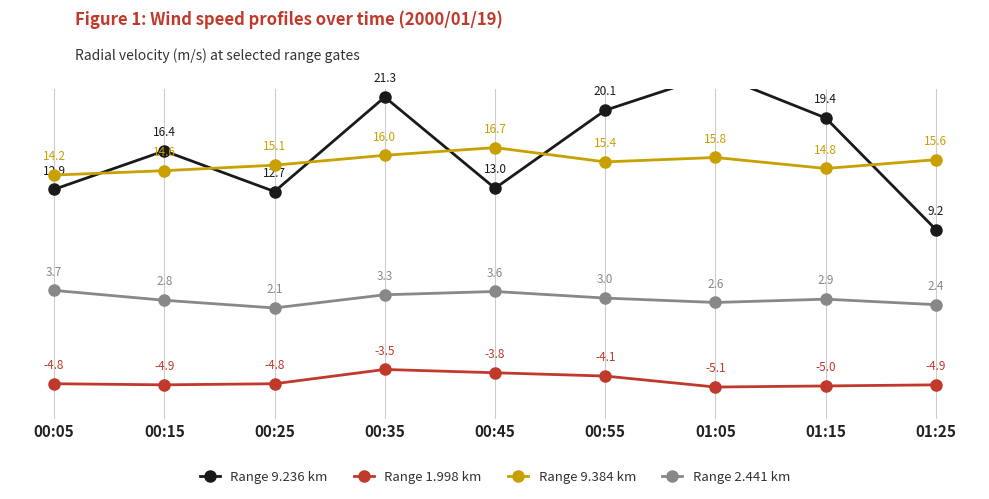

Which series has the widest spread of values?

Range 9.236 km